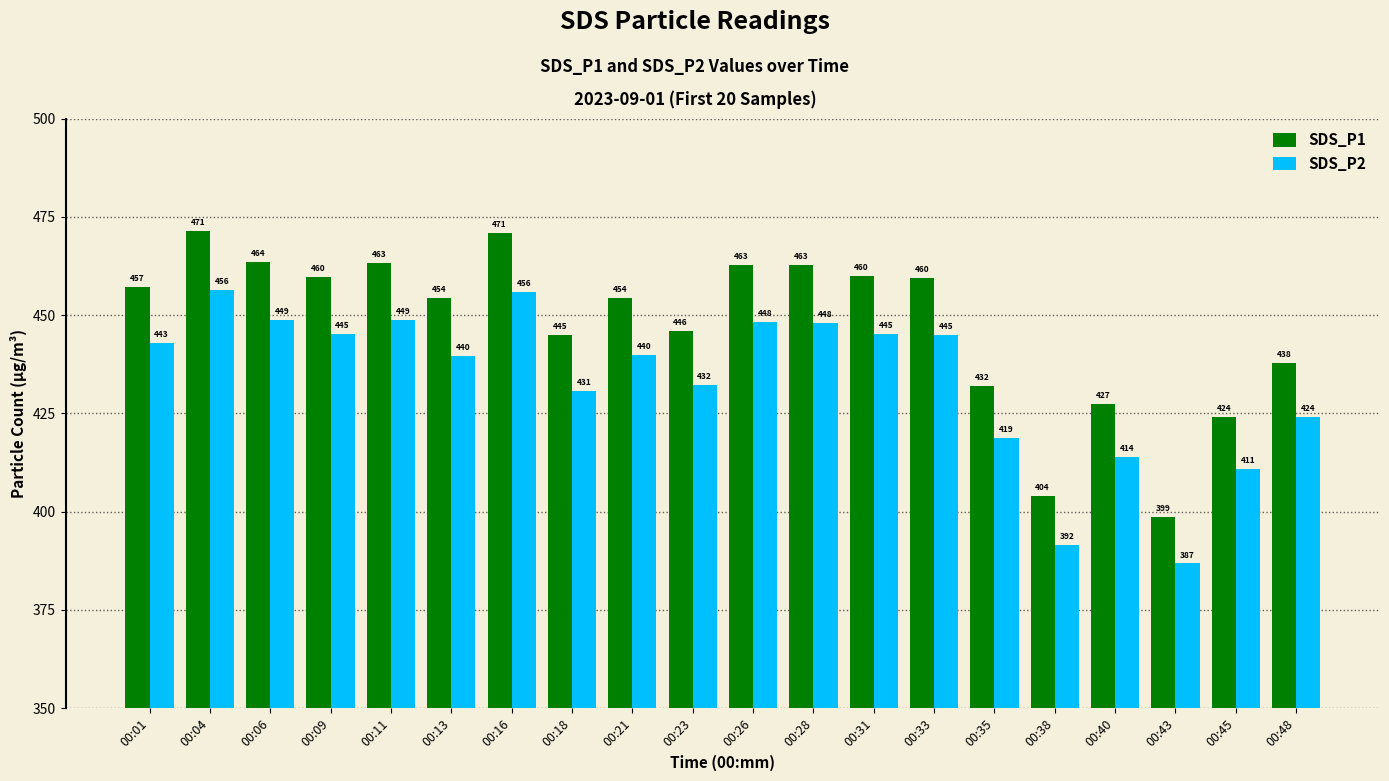

Which series has the widest spread of values?

SDS_P1